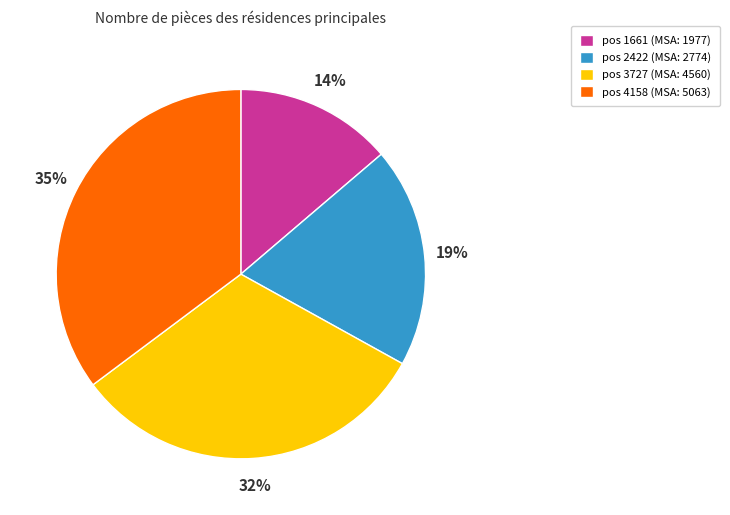

Is the sum of pos 3727 (MSA: 4560) and pos 4158 (MSA: 5063) greater than half?

Yes